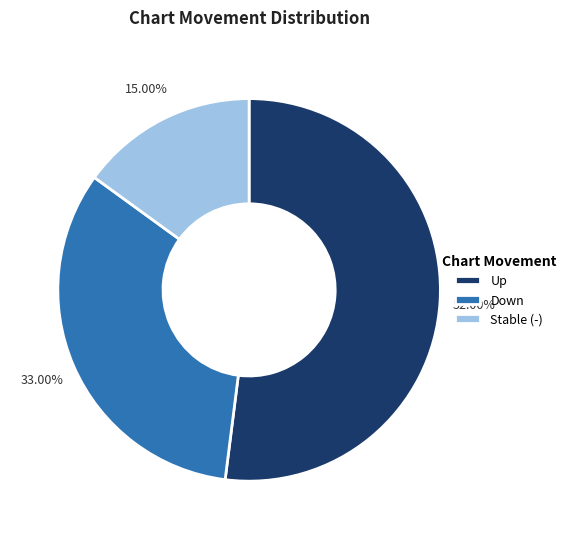

Which has a higher value, Stable (-) or Up?

Up